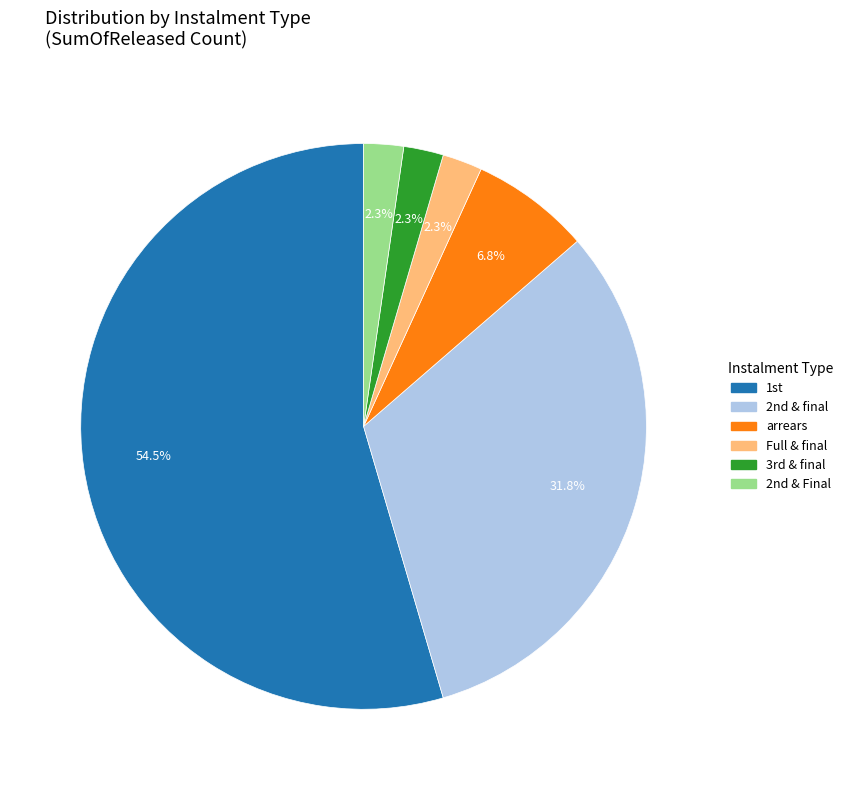

To the nearest percent, what is the average slice percentage?

17%